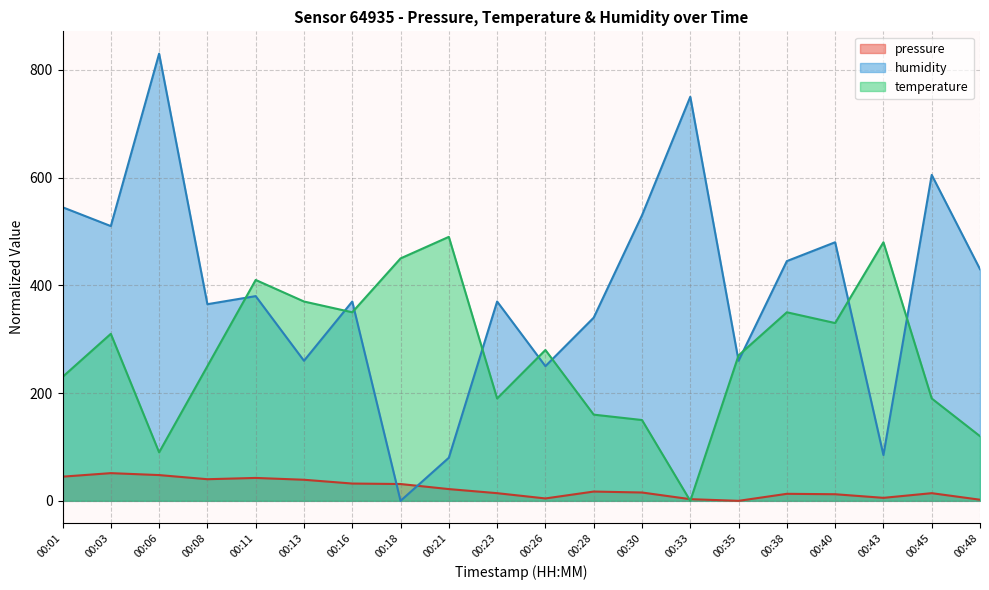

Reading left to right, extract all data points from this chart.

pressure: 00:01=44.9	00:03=51.4	00:06=47.8	00:08=40.1	00:11=42.5	00:13=39.1	00:16=32.1	00:18=31.2	00:21=21.8	00:23=14.2	00:26=4.4	00:28=17.2	00:30=15.5	00:33=3.1	00:35=0.0	00:38=13.0	00:40=12.2	00:43=5.6	00:45=14.2	00:48=2.1
temperature: 00:01=230.0	00:03=310.0	00:06=90.0	00:08=250.0	00:11=410.0	00:13=370.0	00:16=350.0	00:18=450.0	00:21=490.0	00:23=190.0	00:26=280.0	00:28=160.0	00:30=150.0	00:33=0.0	00:35=270.0	00:38=350.0	00:40=330.0	00:43=480.0	00:45=190.0	00:48=120.0
humidity: 00:01=545.0	00:03=510.0	00:06=830.0	00:08=365.0	00:11=380.0	00:13=260.0	00:16=370.0	00:18=0.0	00:21=80.0	00:23=370.0	00:26=250.0	00:28=340.0	00:30=530.0	00:33=750.0	00:35=260.0	00:38=445.0	00:40=480.0	00:43=85.0	00:45=605.0	00:48=430.0